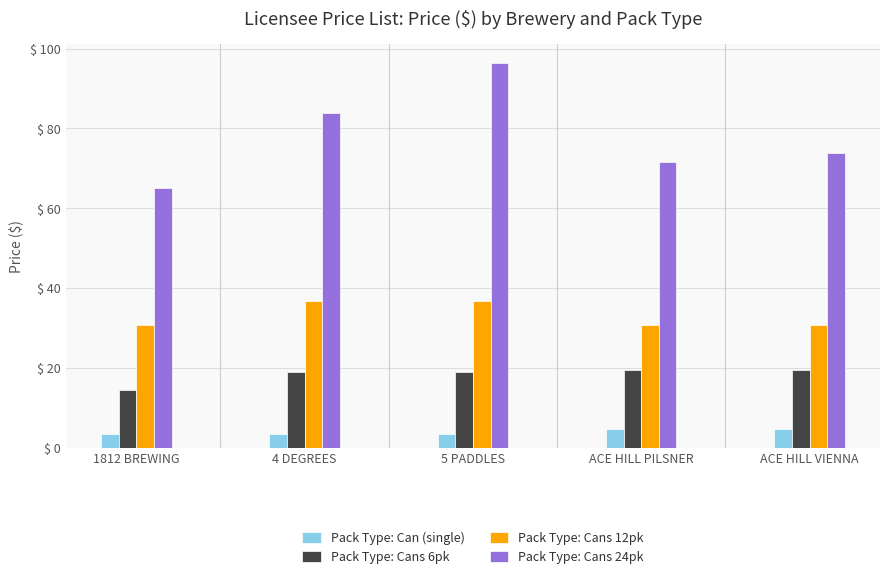

What is the average value of the Pack Type: Cans 6pk series?

18.2